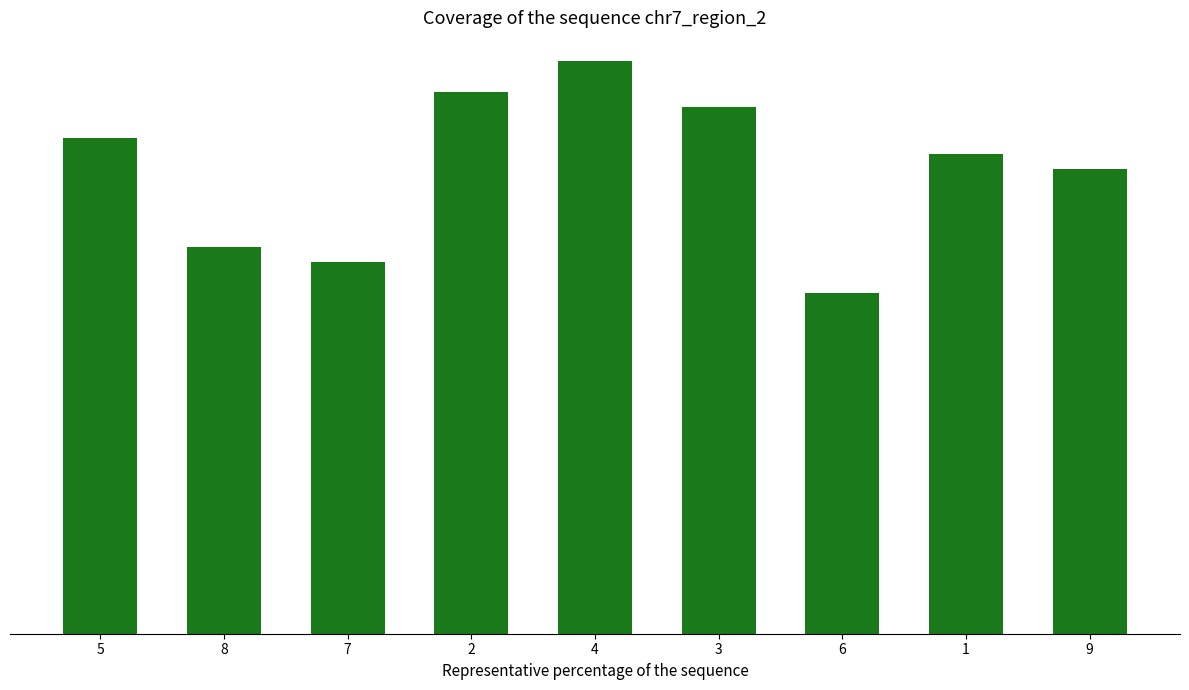

What is the greatest value displayed?

37